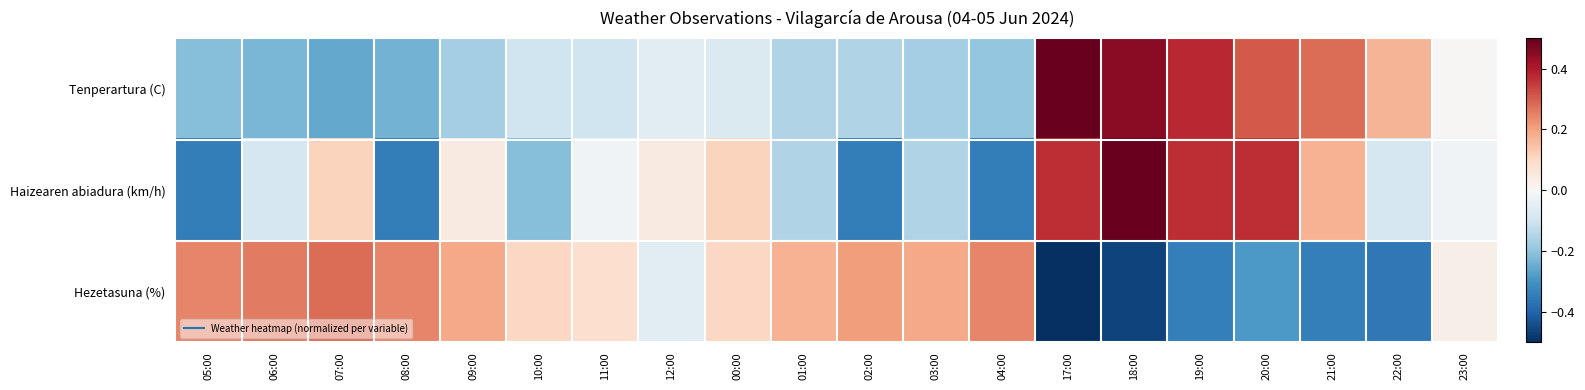

Reading left to right, transcribe all the data shown in this chart.

Tenperartura (C): 05:00=-0.2	06:00=-0.2	07:00=-0.3	08:00=-0.2	09:00=-0.2	10:00=-0.1	11:00=-0.1	12:00=-0.1	00:00=-0.1	01:00=-0.1	02:00=-0.1	03:00=-0.2	04:00=-0.2	17:00=0.5	18:00=0.5	19:00=0.4	20:00=0.3	21:00=0.3	22:00=0.2	23:00=0.0
Haizearen abiadura (km/h): 05:00=-0.3	06:00=-0.1	07:00=0.1	08:00=-0.3	09:00=0.0	10:00=-0.2	11:00=-0.0	12:00=0.0	00:00=0.1	01:00=-0.1	02:00=-0.3	03:00=-0.1	04:00=-0.3	17:00=0.4	18:00=0.5	19:00=0.4	20:00=0.4	21:00=0.2	22:00=-0.1	23:00=-0.0
Hezetasuna (%): 05:00=0.2	06:00=0.3	07:00=0.3	08:00=0.2	09:00=0.2	10:00=0.1	11:00=0.1	12:00=-0.1	00:00=0.1	01:00=0.2	02:00=0.2	03:00=0.2	04:00=0.2	17:00=-0.5	18:00=-0.5	19:00=-0.3	20:00=-0.3	21:00=-0.3	22:00=-0.4	23:00=0.0